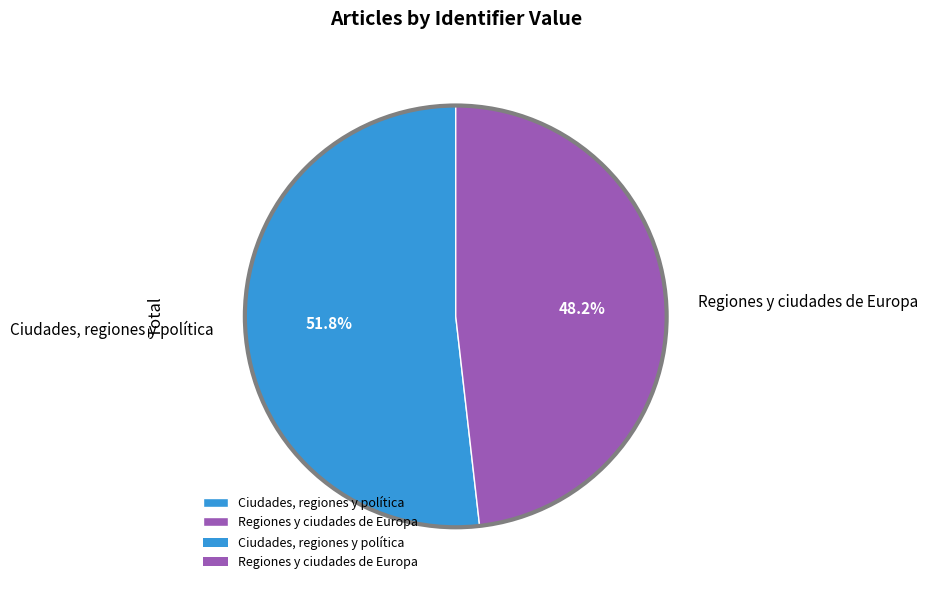

Is the sum of Ciudades, regiones y política and Regiones y ciudades de Europa greater than half?

Yes